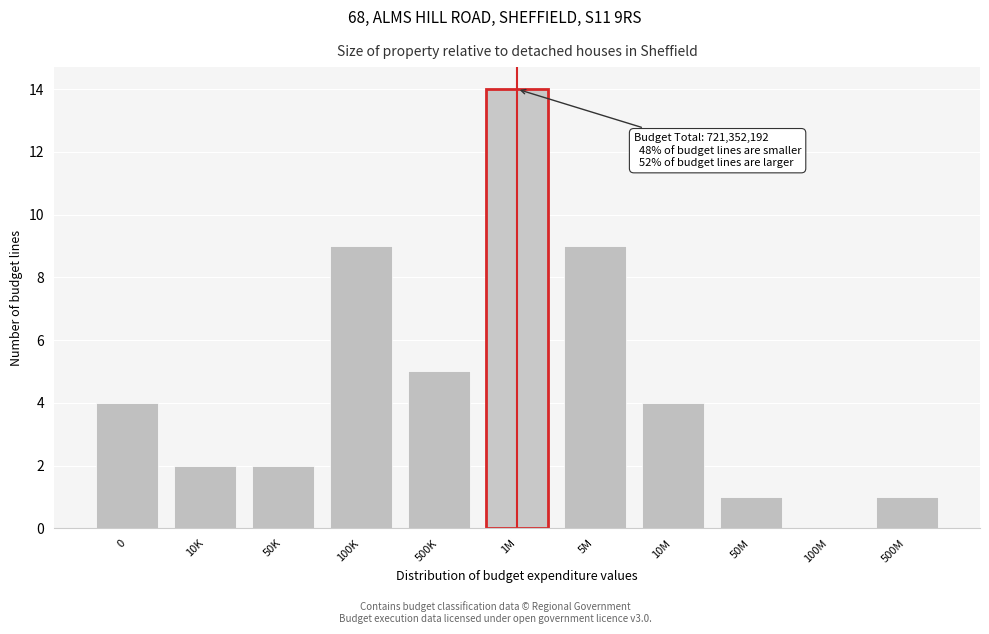

Reading left to right, transcribe all the data shown in this chart.

0=4	10K=2	50K=2	100K=9	500K=5	1M=14	5M=9	10M=4	50M=1	100M=0	500M=1